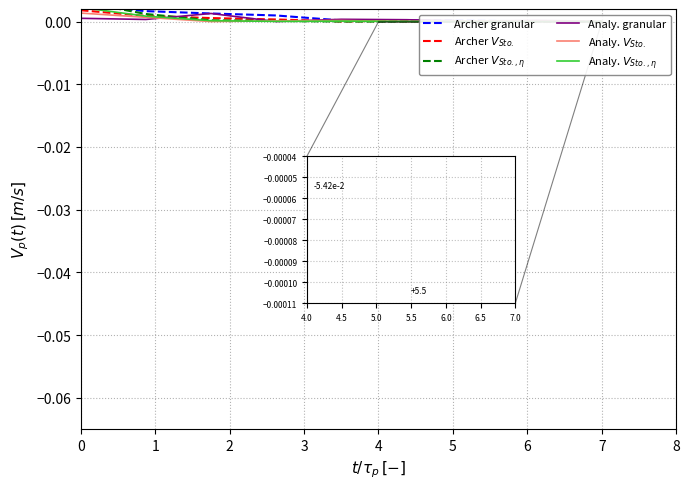

True or false: Archer granular and Analy. $V_{Sto.,\eta}$ intersect in this chart.

True